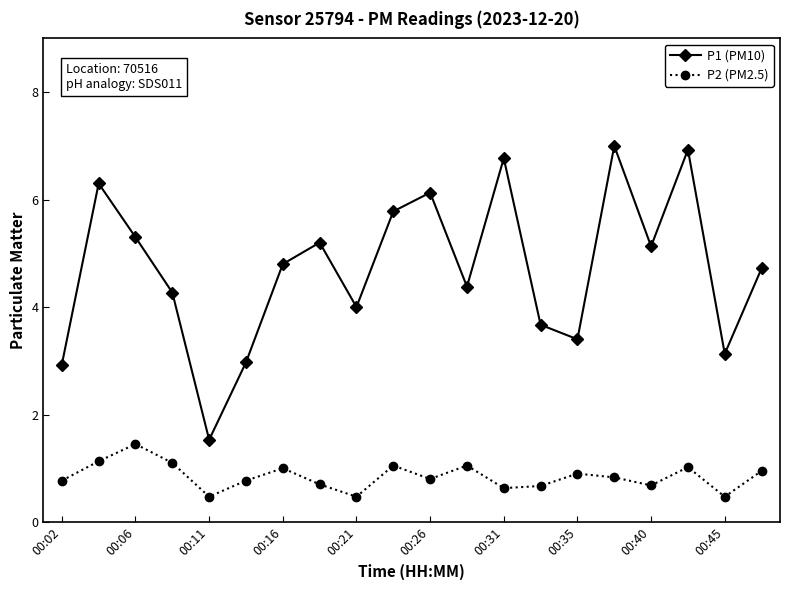

Rank the series by their maximum value, from highest to lowest.

P1 (PM10), P2 (PM2.5)